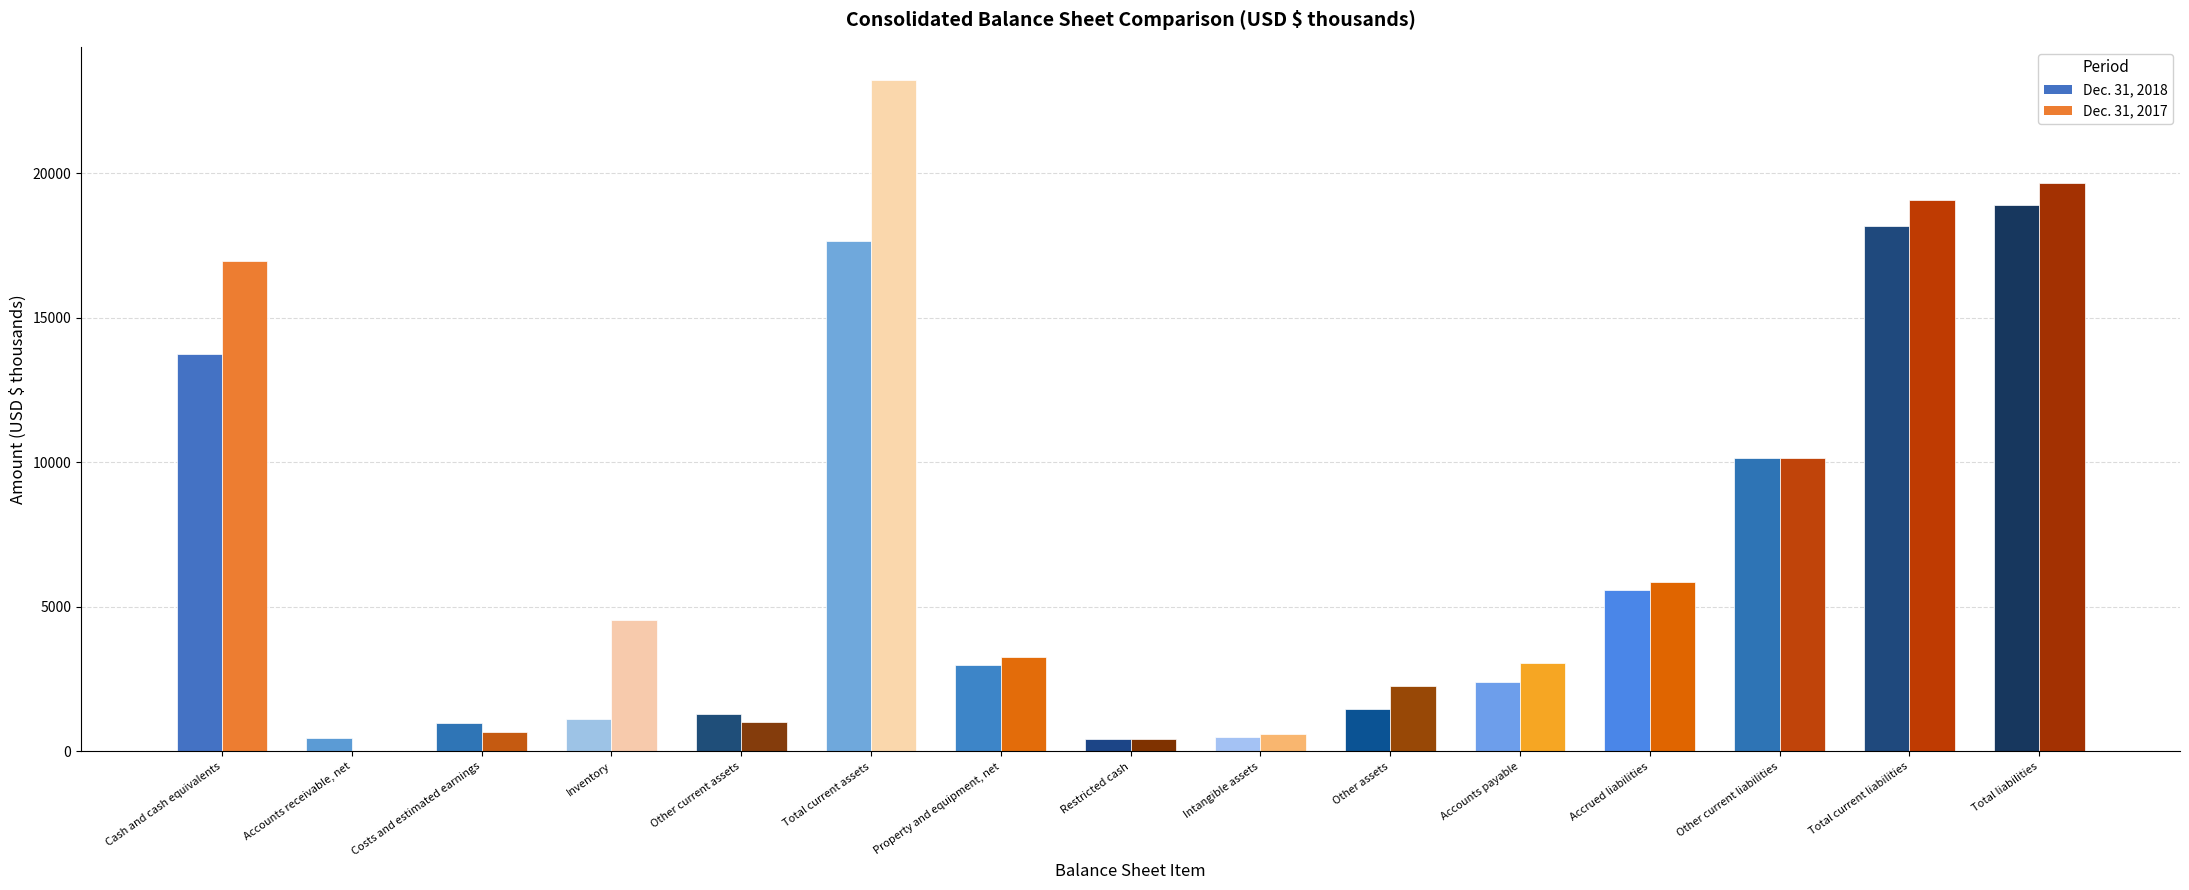

Between Property and equipment, net and Inventory, which is larger?

Property and equipment, net